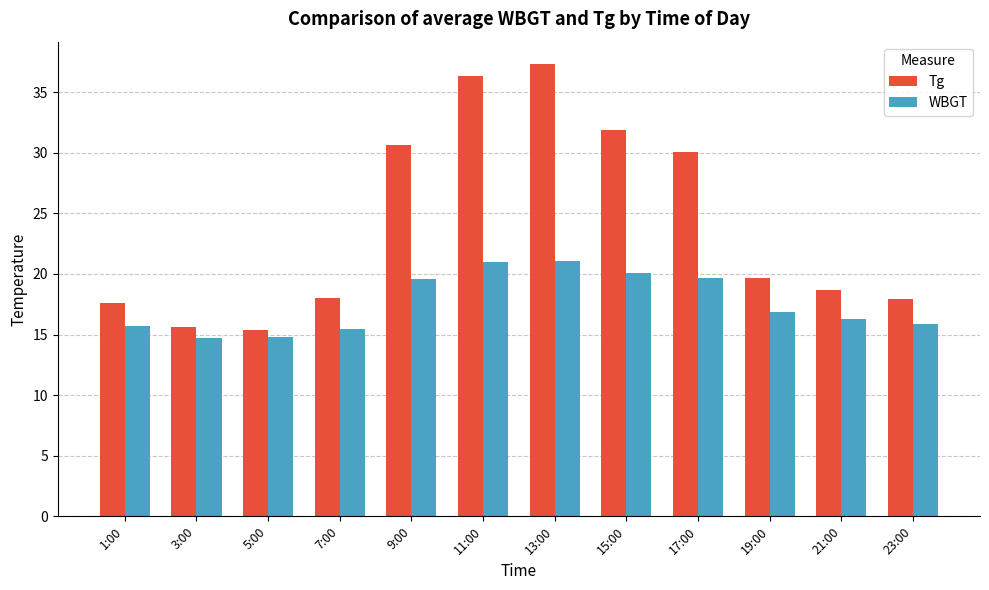

Does the chart contain any negative values?

No